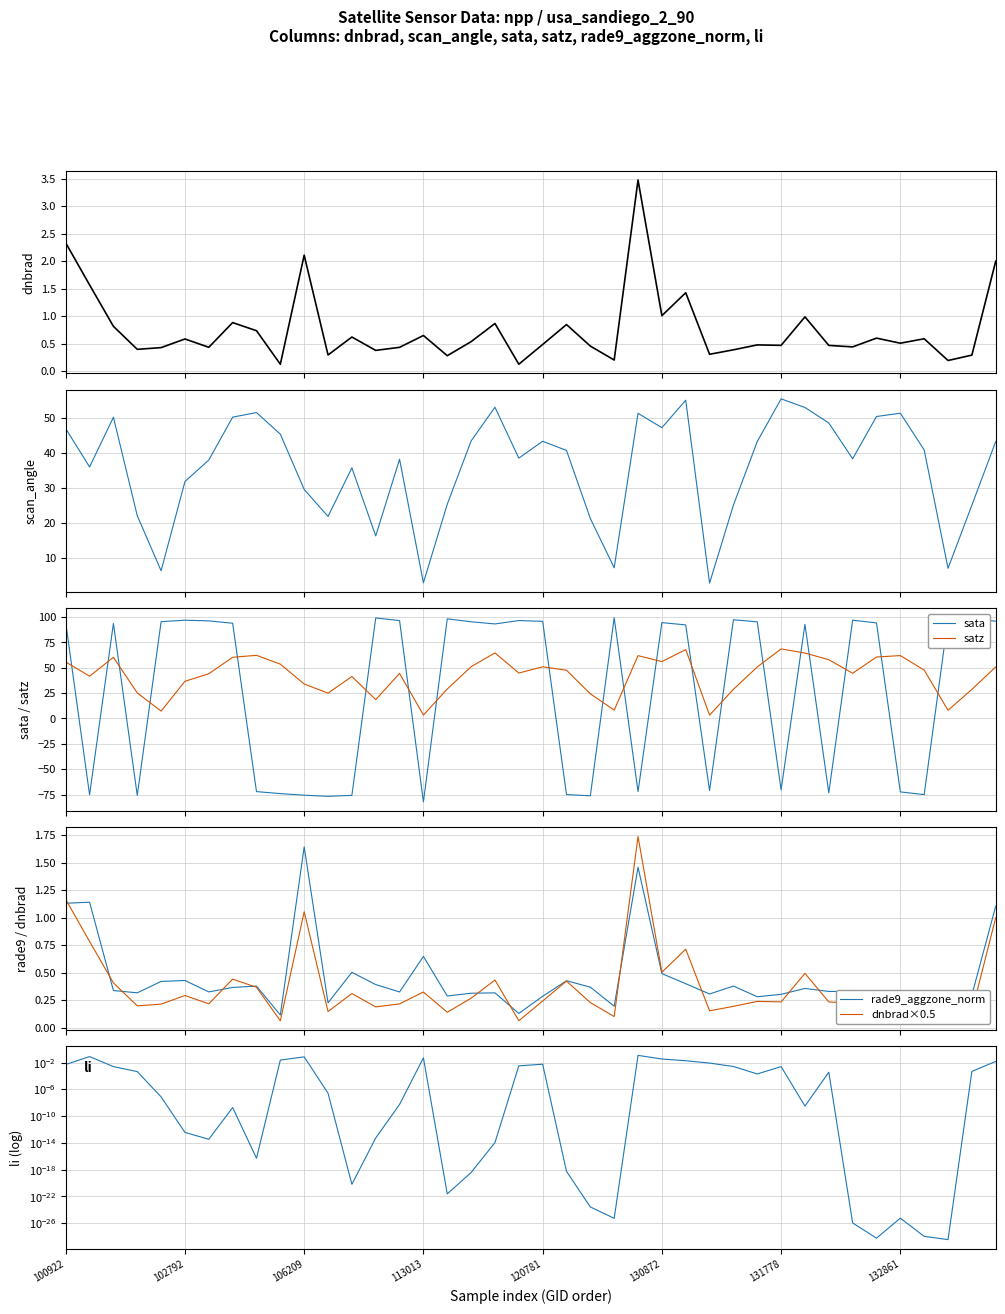

Rank the series by their maximum value, from lowest to highest.

li, rade9_aggzone_norm, dnbrad, scan_angle, satz, sata